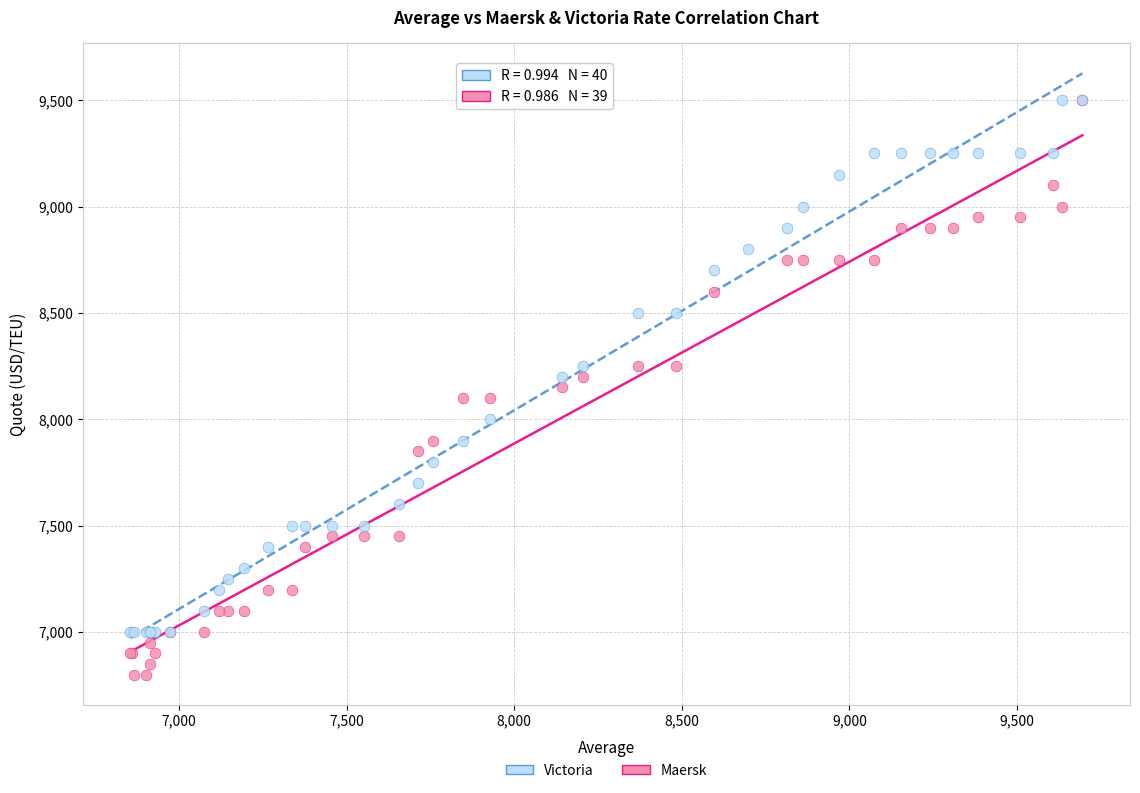

Which series contains the lowest Y value?

Maersk